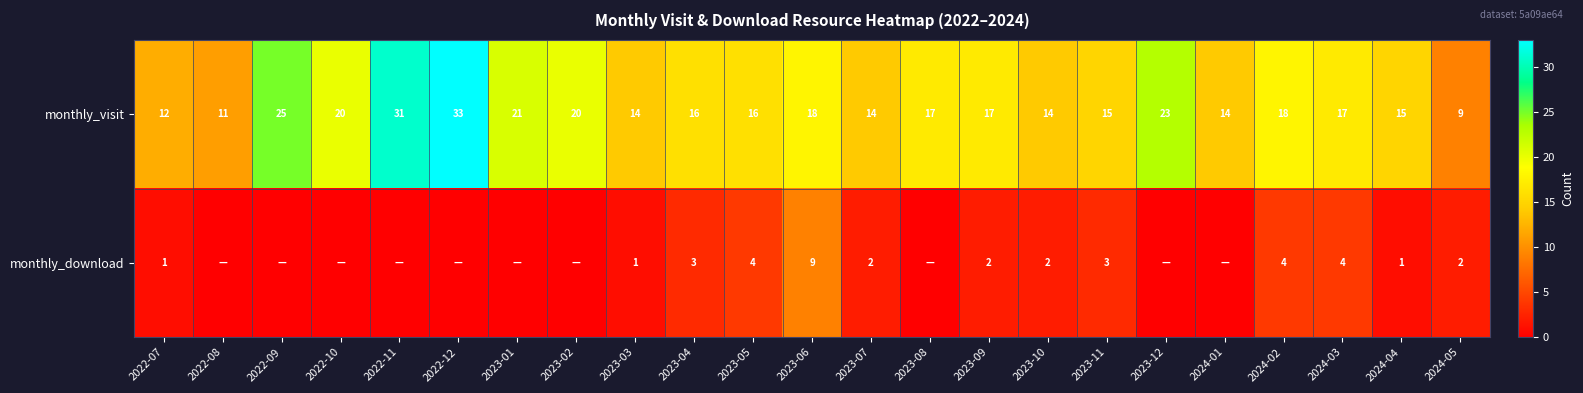

At which label is monthly_visit closest to 21?

2023-01